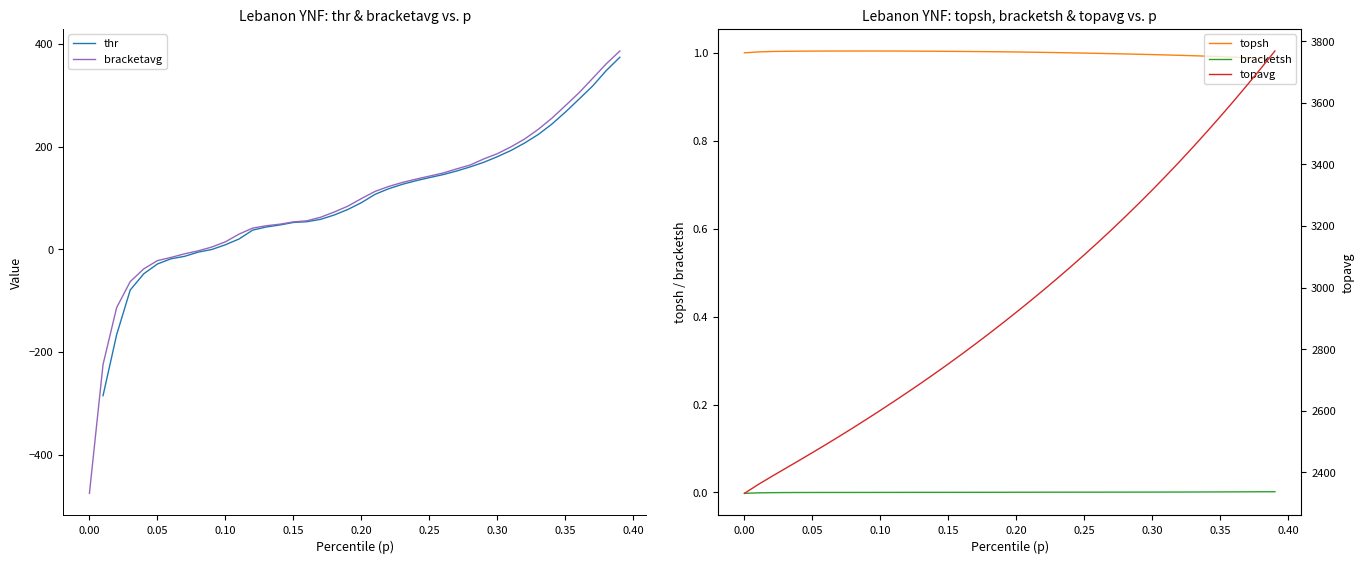

True or false: topsh and bracketsh cross at least once.

False